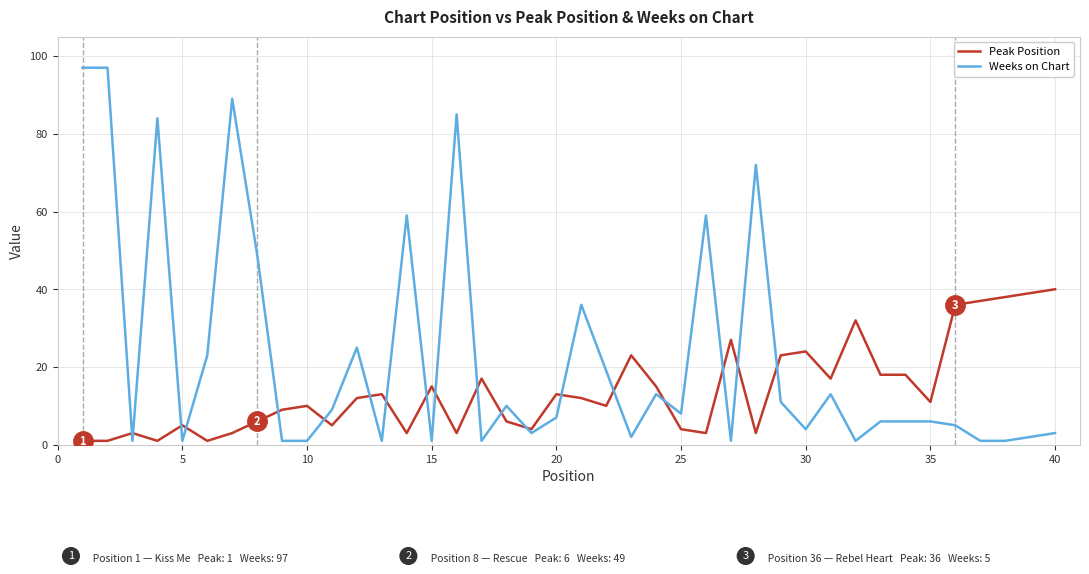

Which series has the widest spread of values?

Weeks on Chart